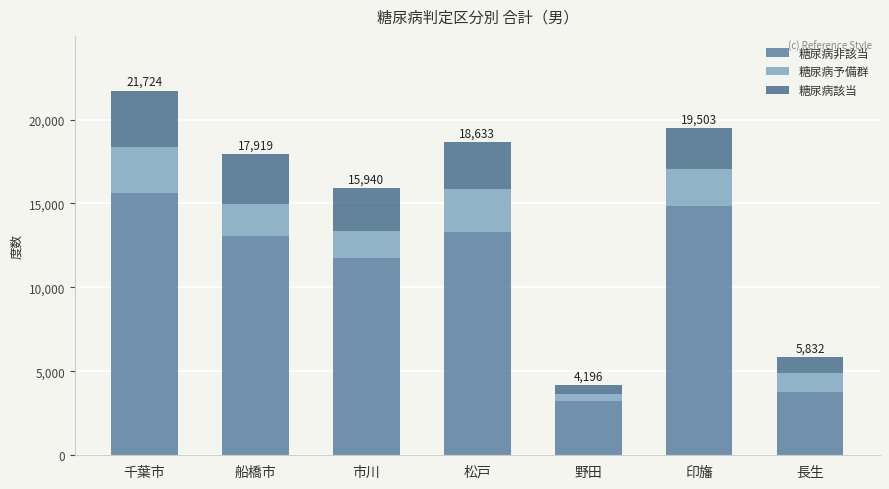

What position from the right is 千葉市?

7